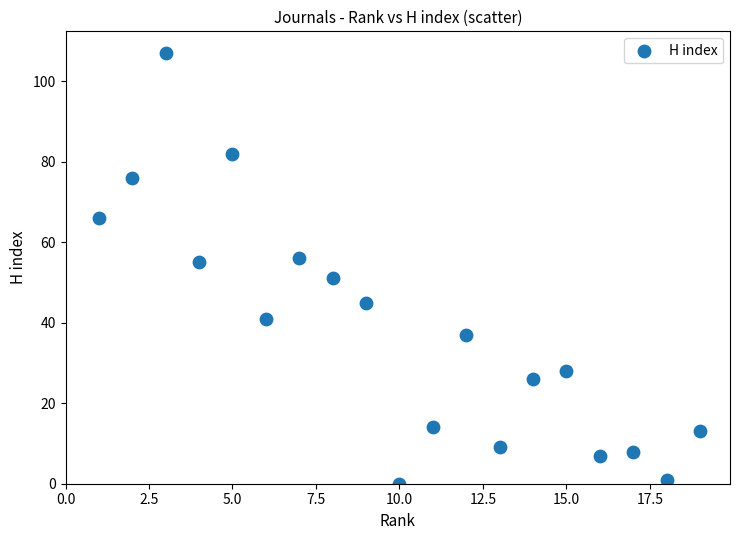

What is the range of Y values (max minus min)?

107